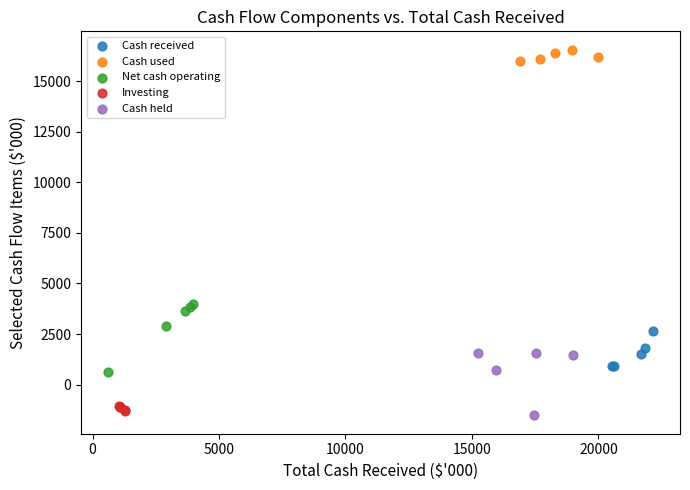

Which series reaches the maximum Y coordinate?

Cash used